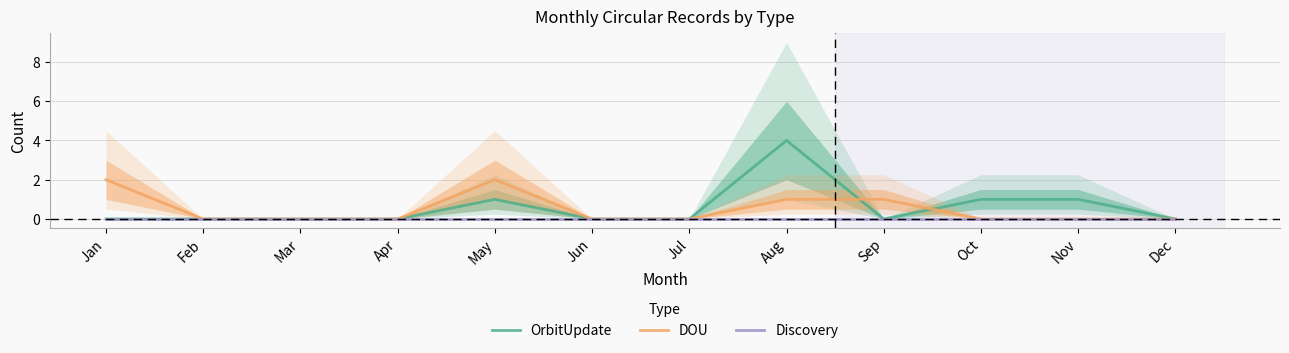

Is this an area chart (filled region under the line)?

No